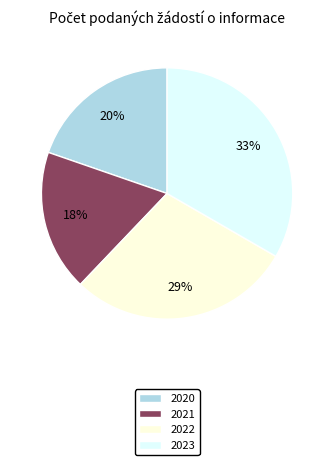

How many slices are in this pie chart?

4